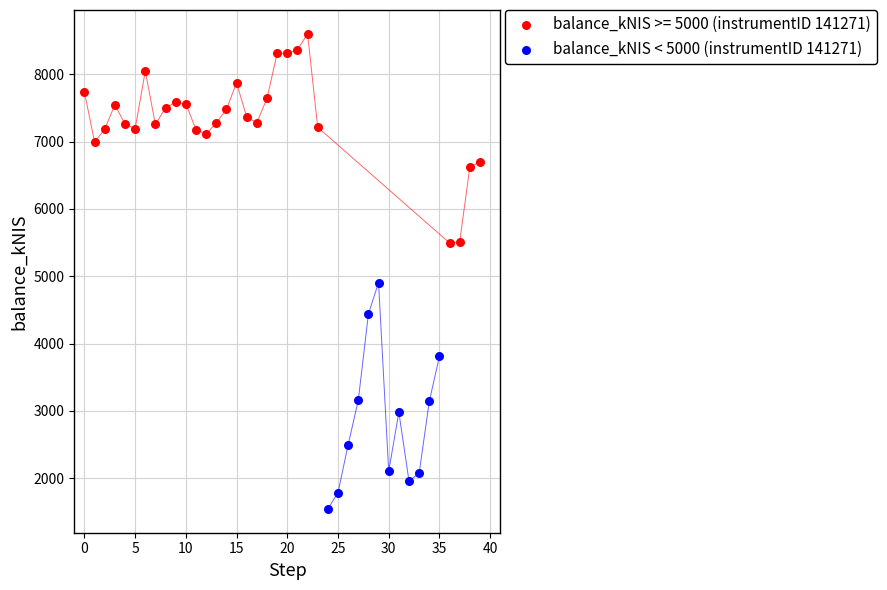

Which series reaches the minimum Y coordinate?

balance_kNIS < 5000 (instrumentID 141271)